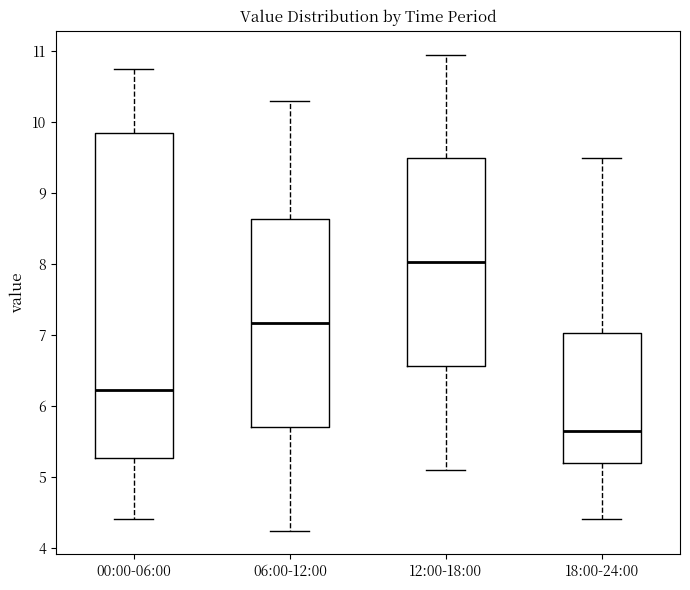

Reading left to right, transcribe this box plot: for each box, give where its median line is, the range the box spans, and where its two whiskers end, as read against the y-axis. The values are not printed on the chart, so give them approximately, as read against the axis.

00:00-06:00: median 6.2, box 5.3 to 9.8, whiskers 4.4 to 10.7
06:00-12:00: median 7.2, box 5.7 to 8.6, whiskers 4.3 to 10.3
12:00-18:00: median 8.0, box 6.6 to 9.5, whiskers 5.1 to 11.0
18:00-24:00: median 5.7, box 5.2 to 7.0, whiskers 4.4 to 9.5